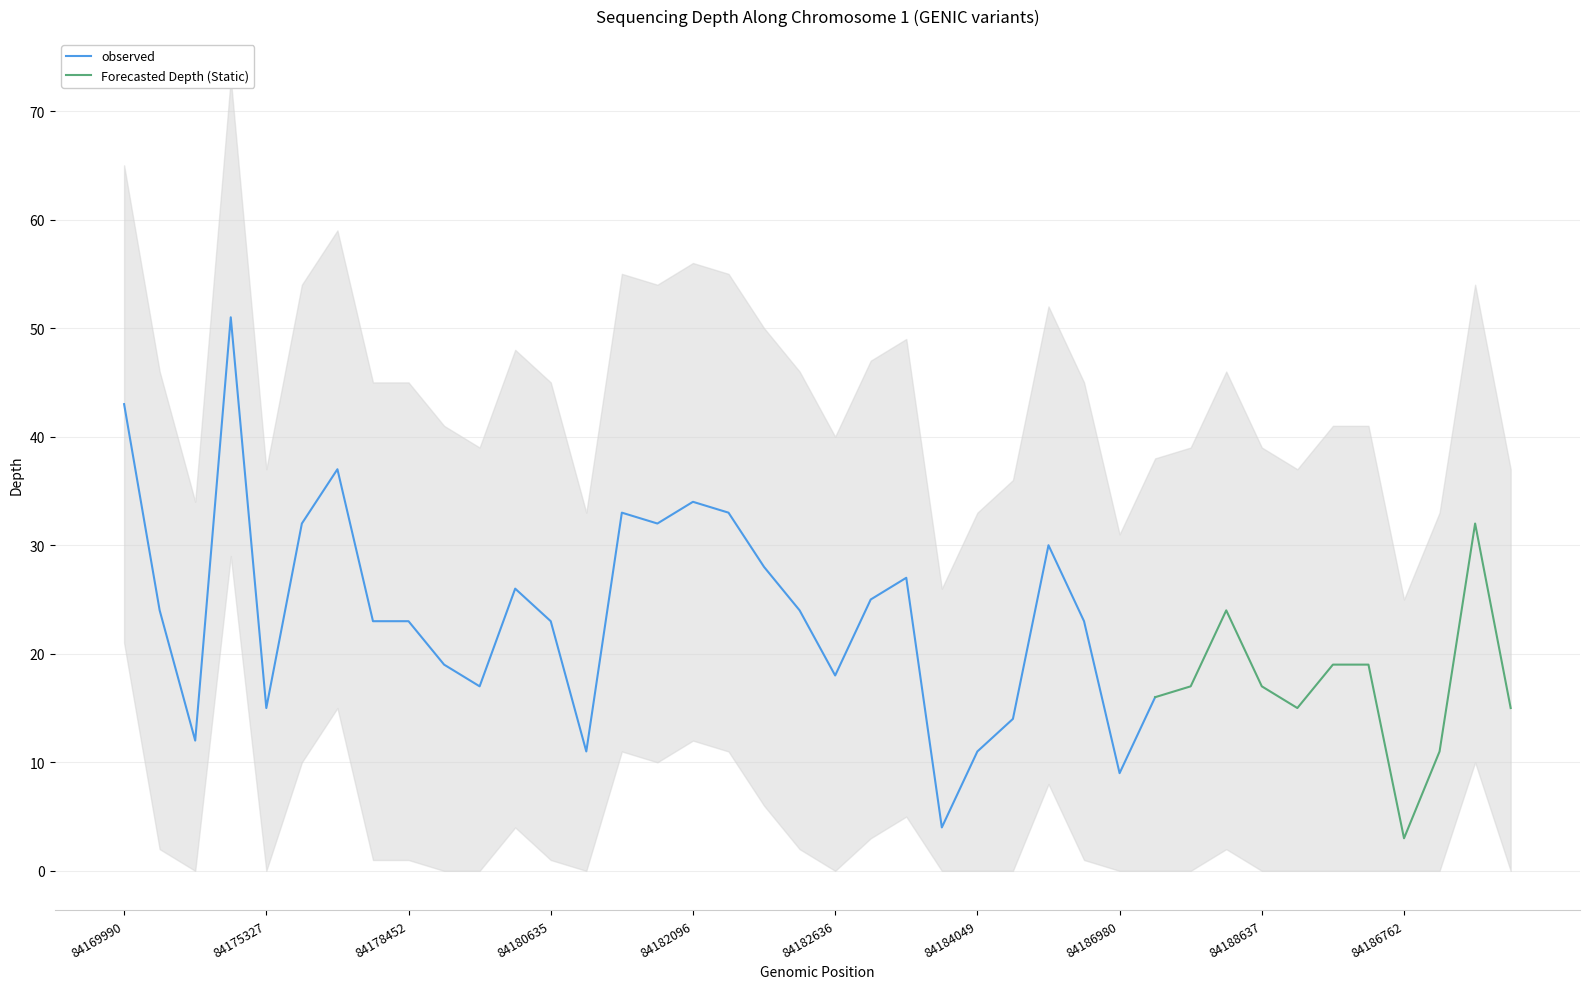

What is the minimum value for observed?

4